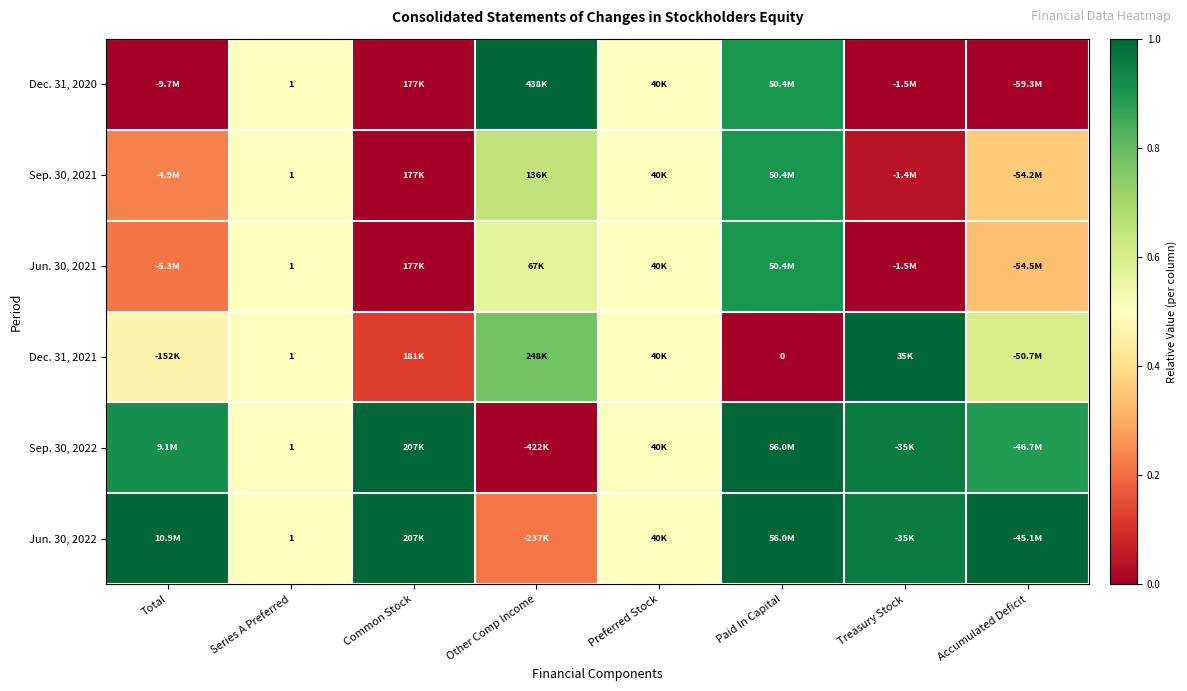

Is it true that Sep. 30, 2021 equals 0.6 at Other Comp Income?

True